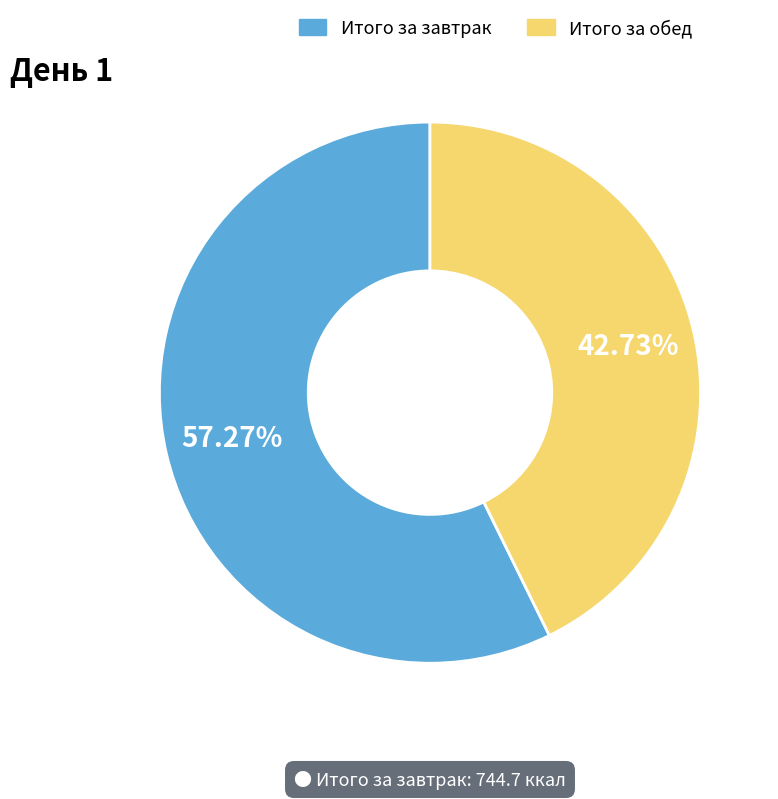

Rank the categories by value from lowest to highest.

Итого за обед, Итого за завтрак